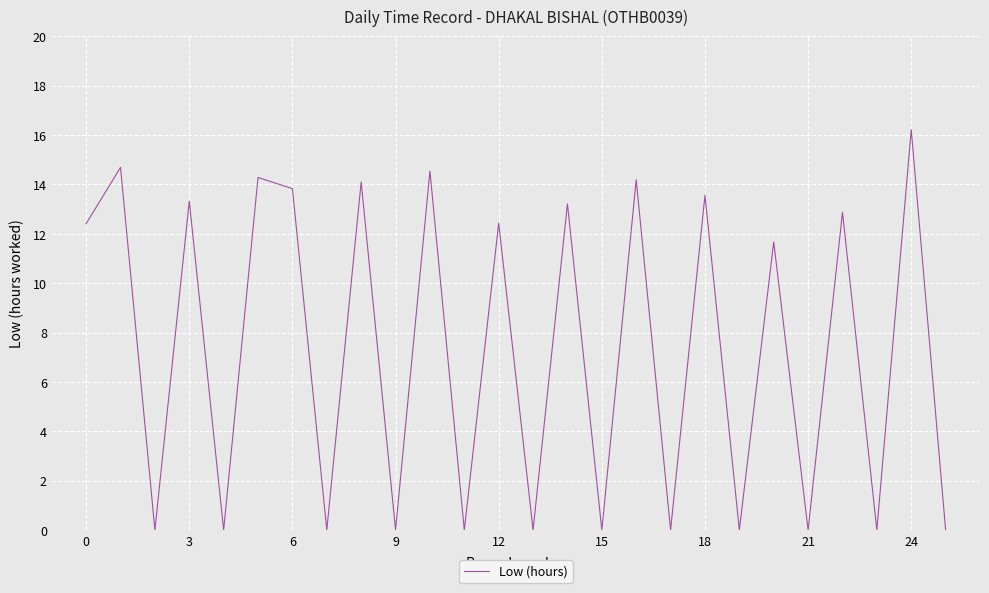

True or false: the data has more than 2 interior local peaks.

True